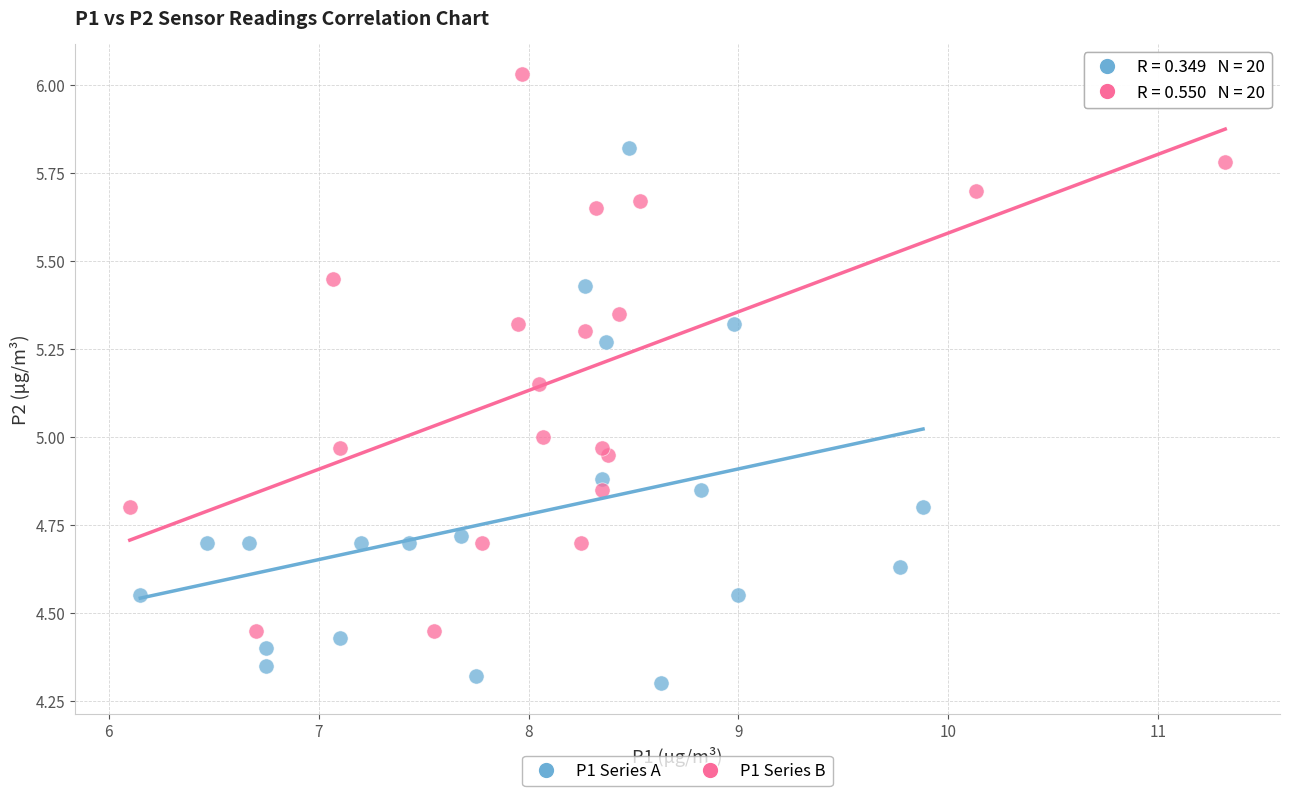

Which series reaches the maximum Y coordinate?

P1 Series B